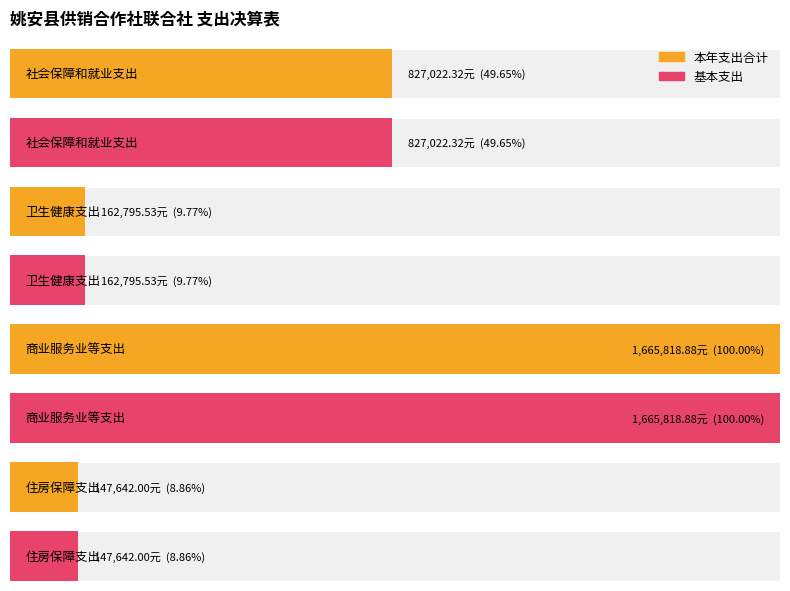

At which category is the sum across all series the highest?

商业服务业等支出